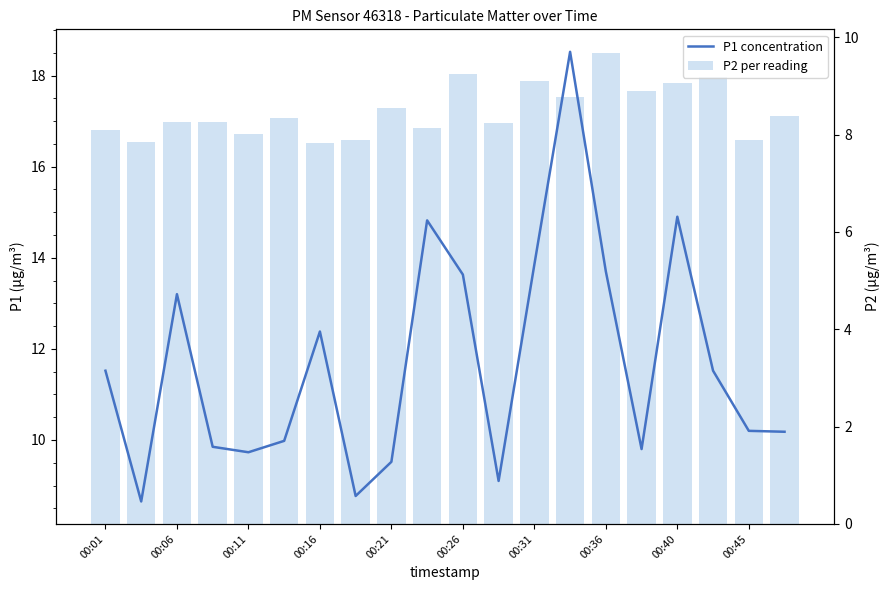

List the series in order of their peak value, lowest first.

P2 per reading, P1 concentration